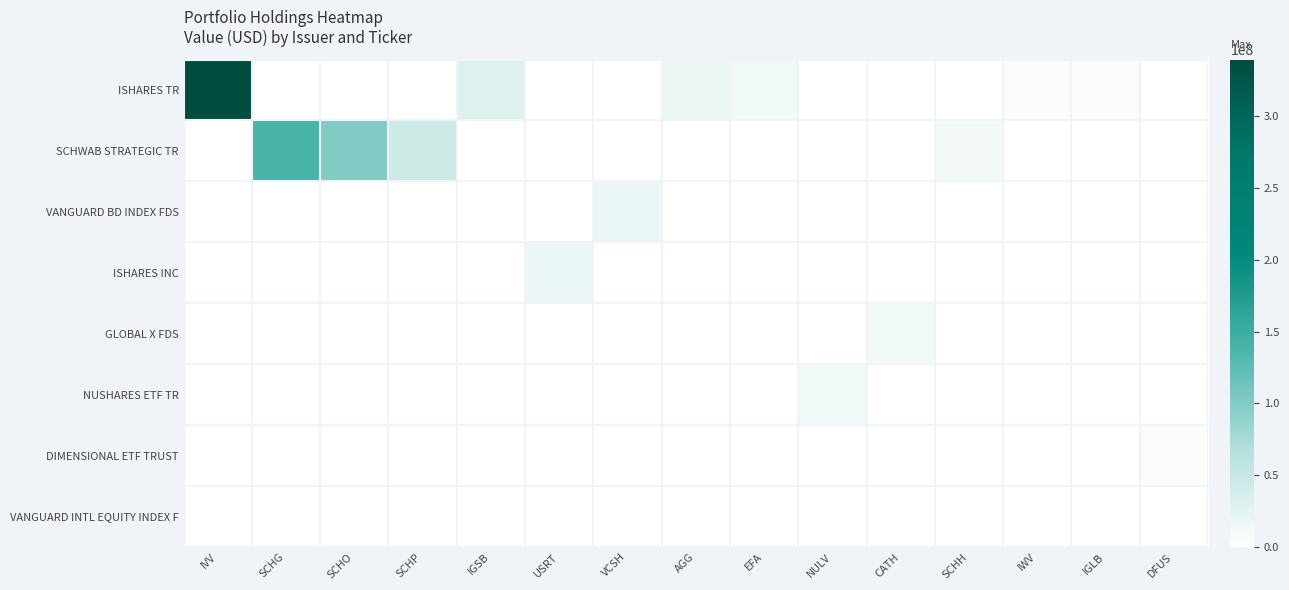

How many distinct data groups are displayed?

8